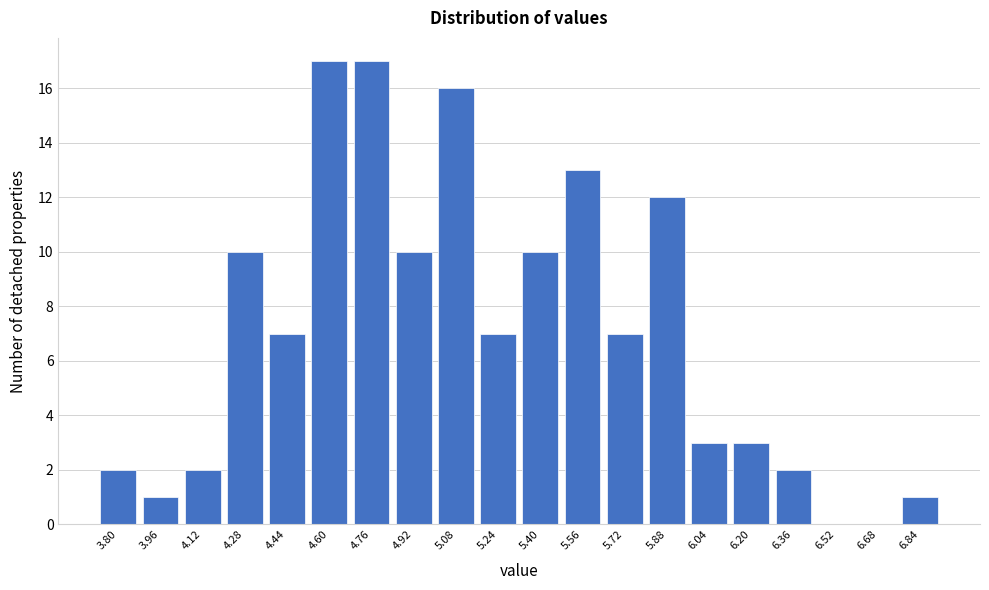

Reading left to right, extract all data points from this chart.

3.80=2	3.96=1	4.12=2	4.28=10	4.44=7	4.60=17	4.76=17	4.92=10	5.08=16	5.24=7	5.40=10	5.56=13	5.72=7	5.88=12	6.04=3	6.20=3	6.36=2	6.52=0	6.68=0	6.84=1